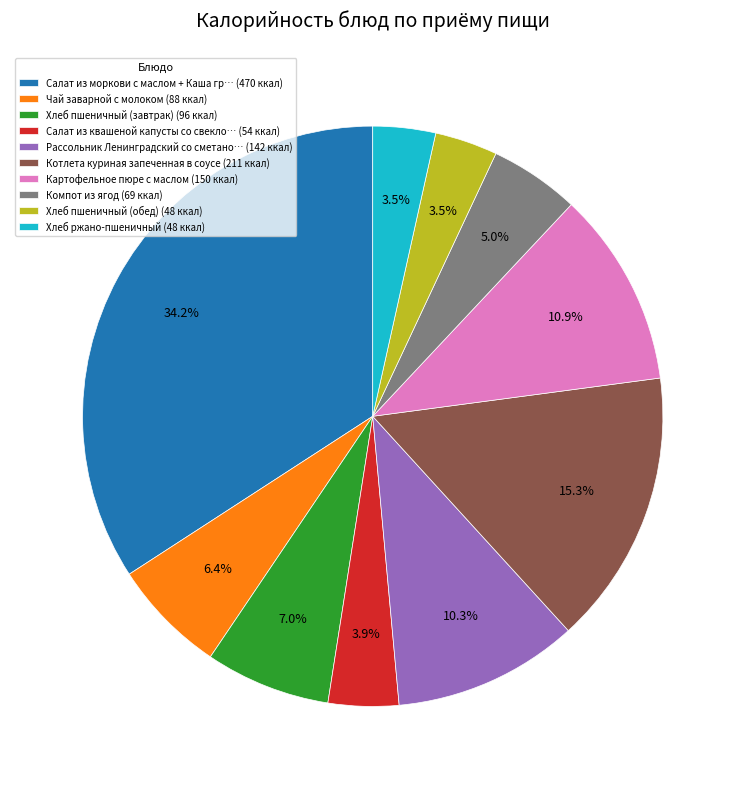

What portion of the pie excludes Чай заварной с молоком (88 ккал)?

93.6%